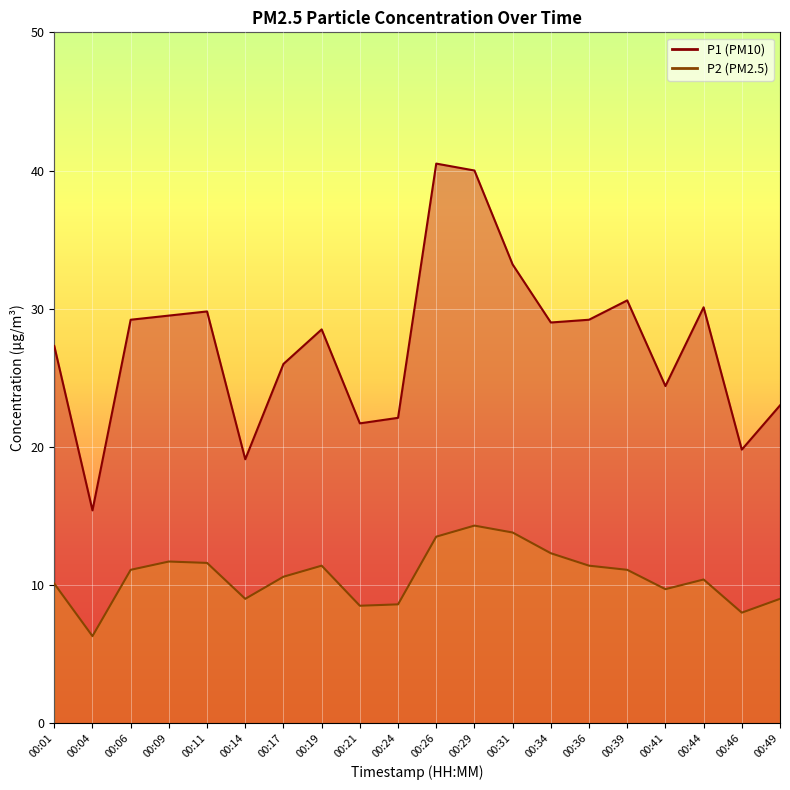

True or false: P1 and P2 intersect in this chart.

False